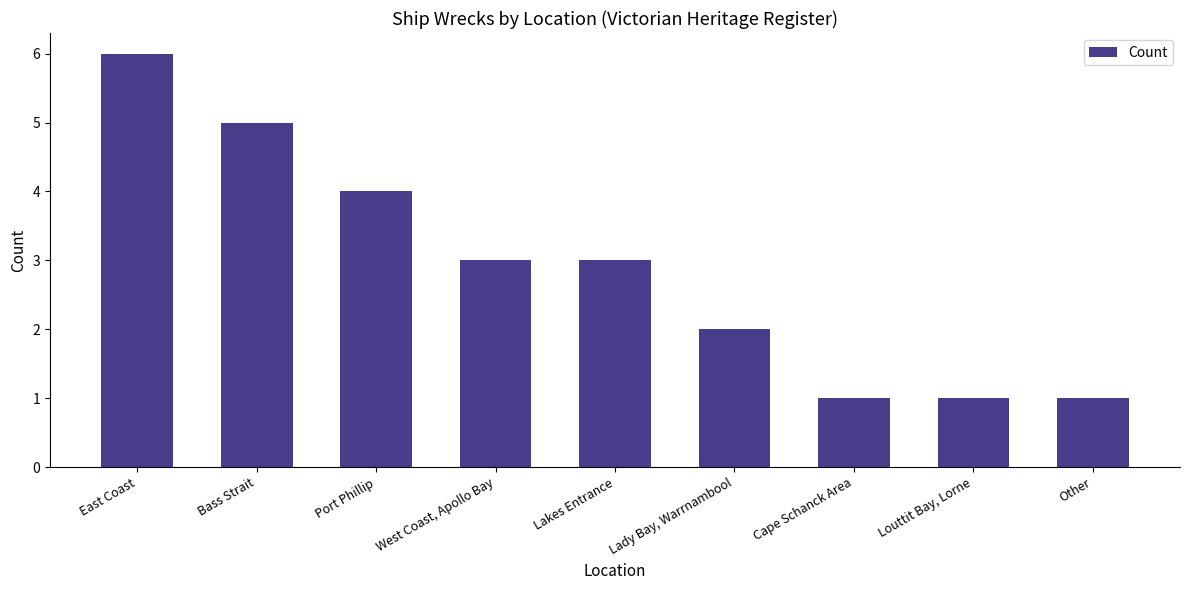

What is the maximum value shown in the chart?

6